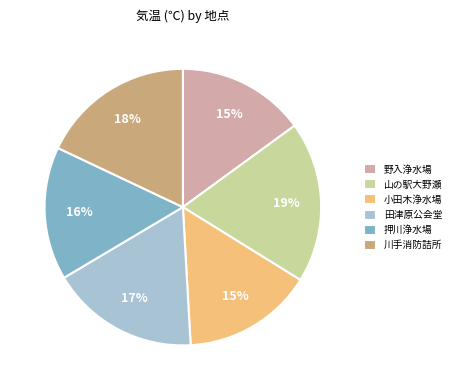

To the nearest percent, what is the average slice percentage?

17%